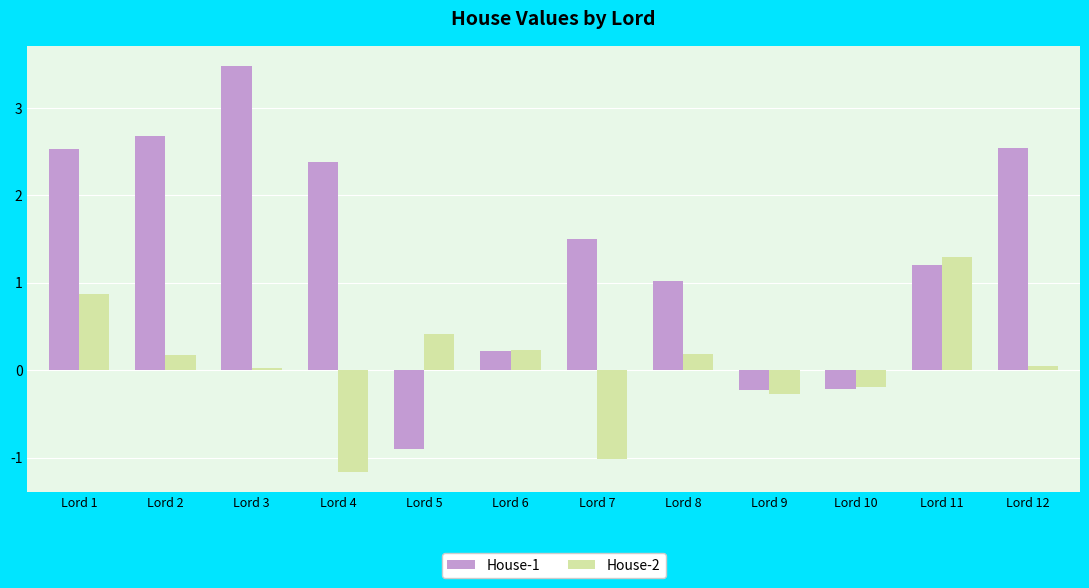

How many values in House-1 are below zero?

3